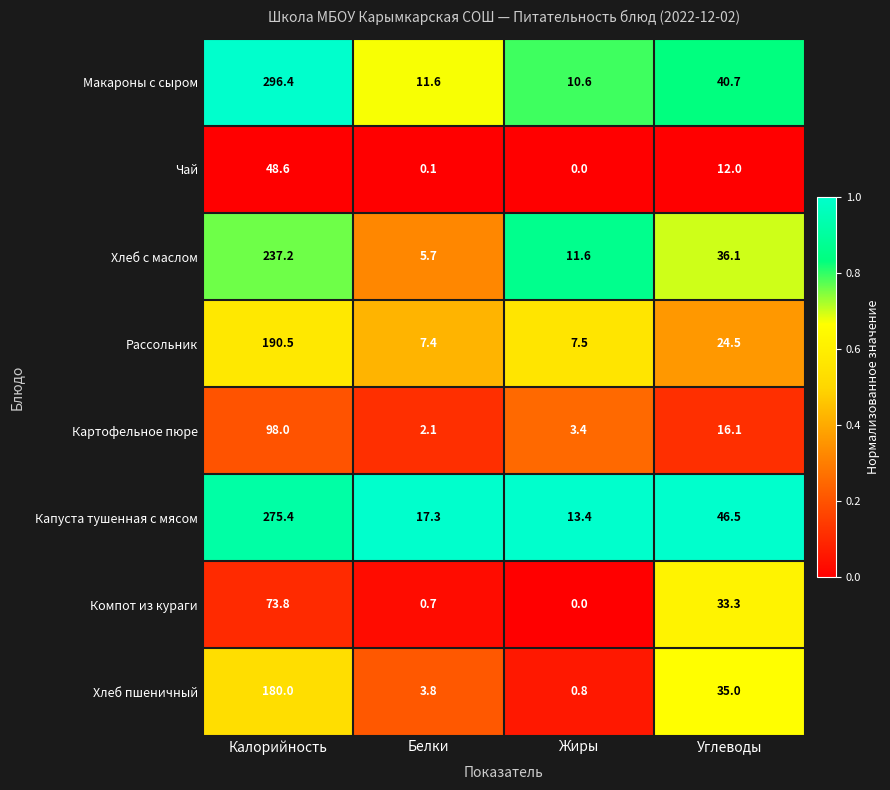

Which series has the largest range (max minus min)?

Макароны с сыром